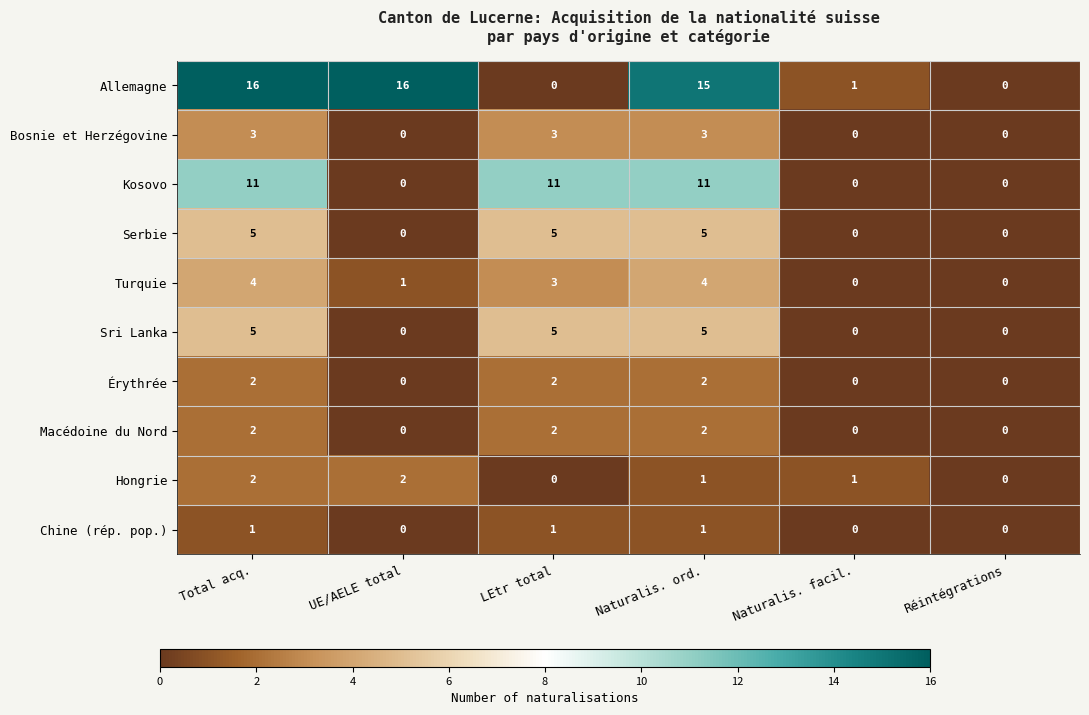

How many values in Kosovo are above zero?

3